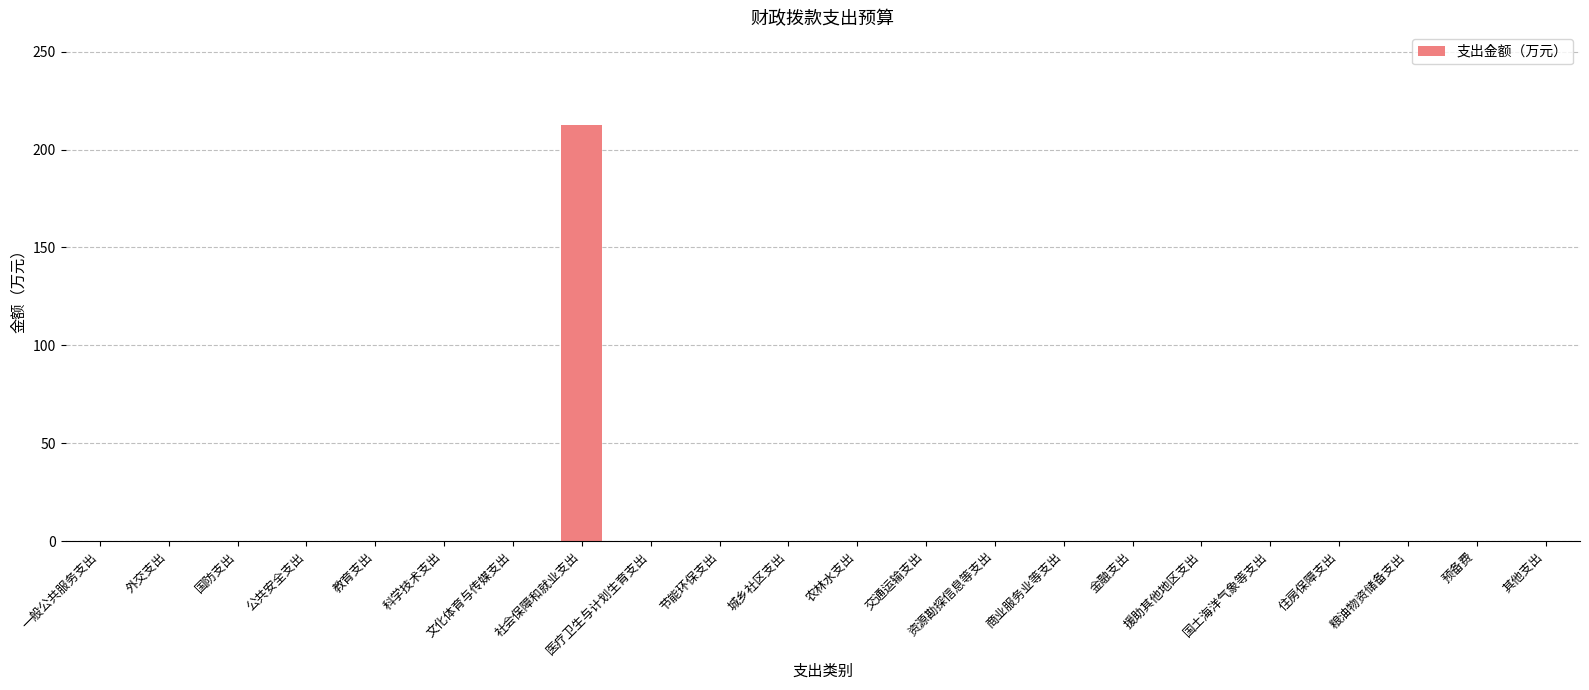

Is it true that the value at 援助其他地区支出 is 0.0?

True